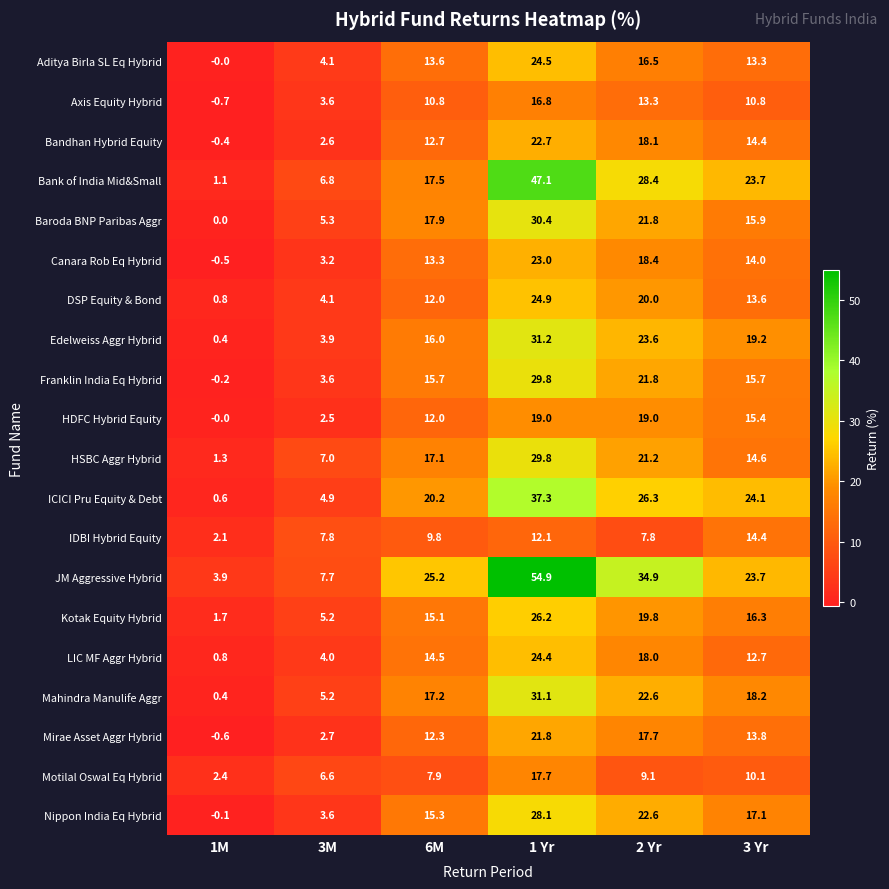

Read the Baroda BNP Paribas Aggr value at 6M.

17.9